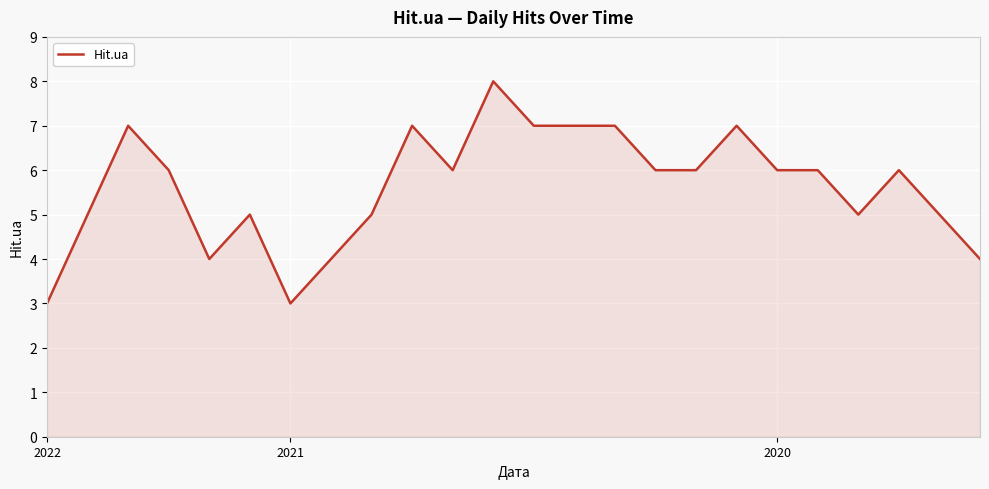

What is the smallest value displayed?

3